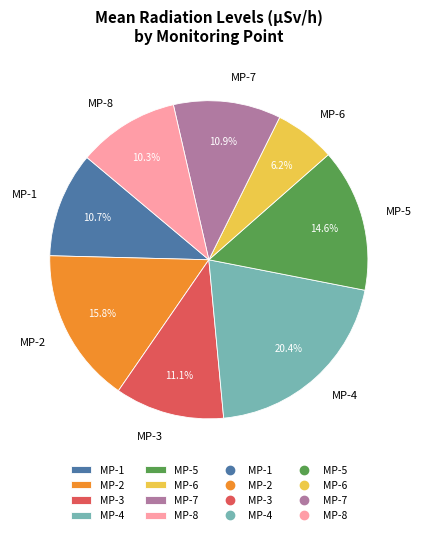

Do MP-5 and MP-6 together represent more than half of the pie?

No